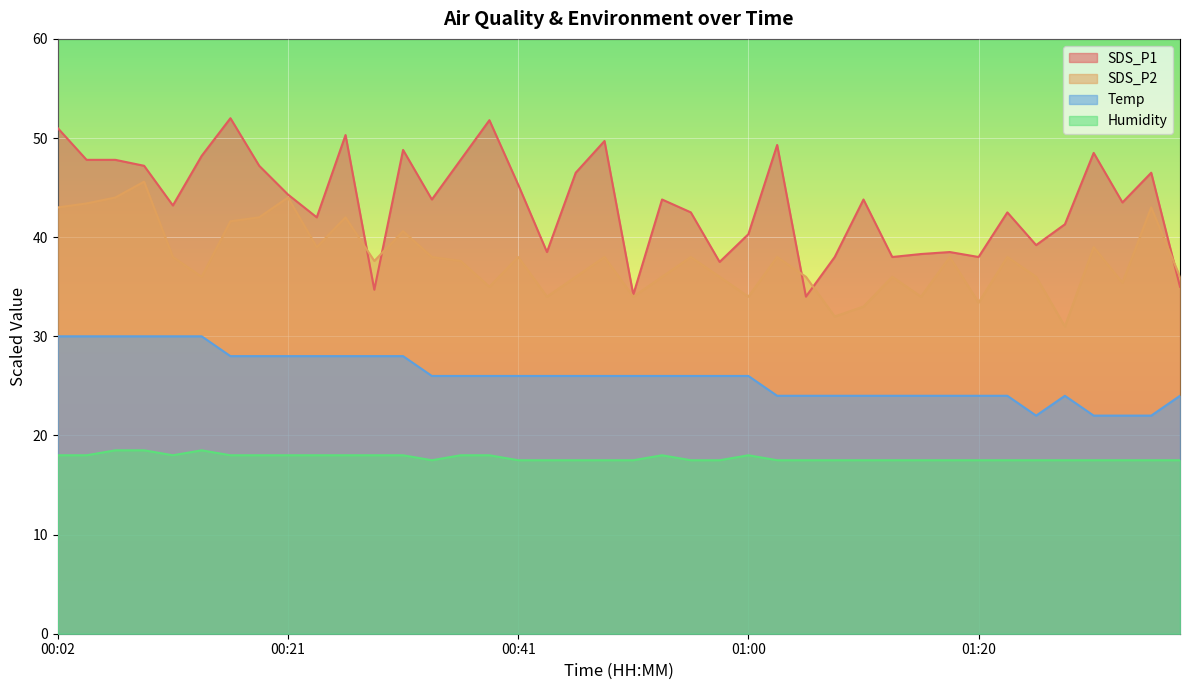

Reading left to right, transcribe all the data shown in this chart.

SDS_P1: 00:02=51.0	00:04=47.8	00:07=47.8	00:09=47.2	00:11=43.2	00:14=48.2	00:16=52.0	00:19=47.2	00:21=44.3	00:24=42.0	00:26=50.3	00:28=34.7	00:31=48.8	00:33=43.8	00:36=47.8	00:38=51.8	00:41=45.3	00:43=38.5	00:46=46.5	00:48=49.7	00:50=34.2	00:53=43.8	00:55=42.5	00:58=37.5	01:00=40.3	01:03=49.3	01:05=34.0	01:07=38.0	01:10=43.8	01:12=38.0	01:15=38.3	01:17=38.5	01:20=38.0	01:22=42.5	01:24=39.2	01:27=41.3	01:29=48.5	01:32=43.5	01:34=46.5	01:37=35.0
SDS_P2: 00:02=43.0	00:04=43.4	00:07=44.0	00:09=45.6	00:11=38.0	00:14=36.0	00:16=41.6	00:19=42.0	00:21=44.0	00:24=39.0	00:26=42.0	00:28=37.6	00:31=40.6	00:33=38.0	00:36=37.6	00:38=35.0	00:41=38.0	00:43=34.0	00:46=36.0	00:48=38.0	00:50=34.0	00:53=36.0	00:55=38.0	00:58=36.0	01:00=34.0	01:03=38.0	01:05=36.0	01:07=32.0	01:10=33.0	01:12=36.0	01:15=34.0	01:17=38.0	01:20=33.4	01:22=38.0	01:24=36.0	01:27=31.0	01:29=39.0	01:32=35.4	01:34=43.0	01:37=36.0
Temp: 00:02=30.0	00:04=30.0	00:07=30.0	00:09=30.0	00:11=30.0	00:14=30.0	00:16=28.0	00:19=28.0	00:21=28.0	00:24=28.0	00:26=28.0	00:28=28.0	00:31=28.0	00:33=26.0	00:36=26.0	00:38=26.0	00:41=26.0	00:43=26.0	00:46=26.0	00:48=26.0	00:50=26.0	00:53=26.0	00:55=26.0	00:58=26.0	01:00=26.0	01:03=24.0	01:05=24.0	01:07=24.0	01:10=24.0	01:12=24.0	01:15=24.0	01:17=24.0	01:20=24.0	01:22=24.0	01:24=22.0	01:27=24.0	01:29=22.0	01:32=22.0	01:34=22.0	01:37=24.0
Humidity: 00:02=18.0	00:04=18.0	00:07=18.5	00:09=18.5	00:11=18.0	00:14=18.5	00:16=18.0	00:19=18.0	00:21=18.0	00:24=18.0	00:26=18.0	00:28=18.0	00:31=18.0	00:33=17.5	00:36=18.0	00:38=18.0	00:41=17.5	00:43=17.5	00:46=17.5	00:48=17.5	00:50=17.5	00:53=18.0	00:55=17.5	00:58=17.5	01:00=18.0	01:03=17.5	01:05=17.5	01:07=17.5	01:10=17.5	01:12=17.5	01:15=17.5	01:17=17.5	01:20=17.5	01:22=17.5	01:24=17.5	01:27=17.5	01:29=17.5	01:32=17.5	01:34=17.5	01:37=17.5